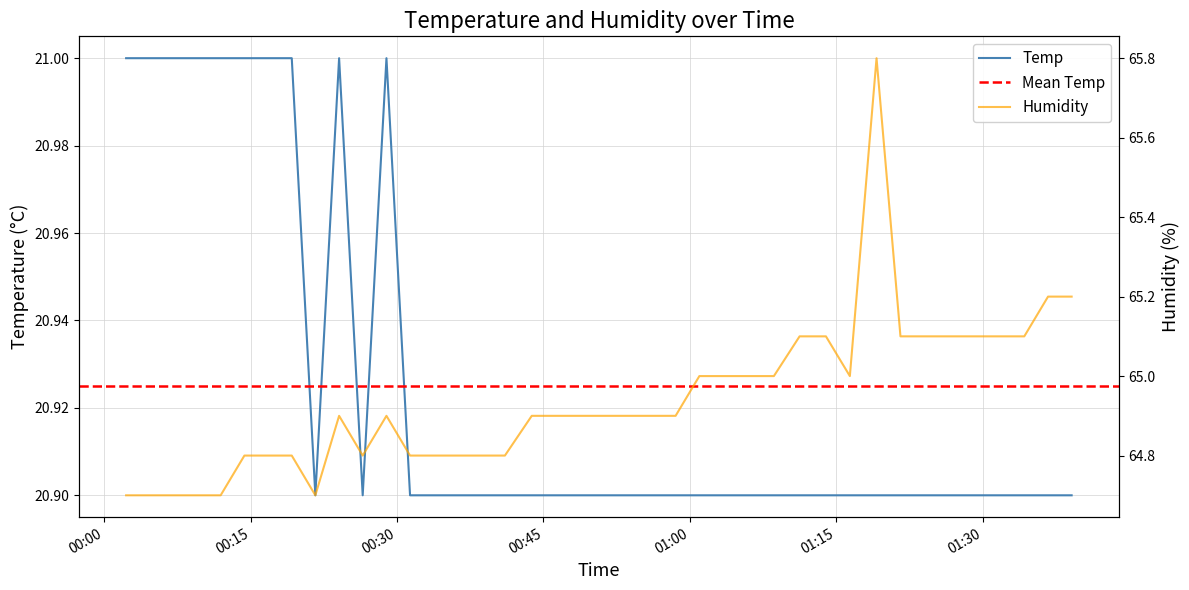

Rank the series by their maximum value, from highest to lowest.

Humidity, Temp